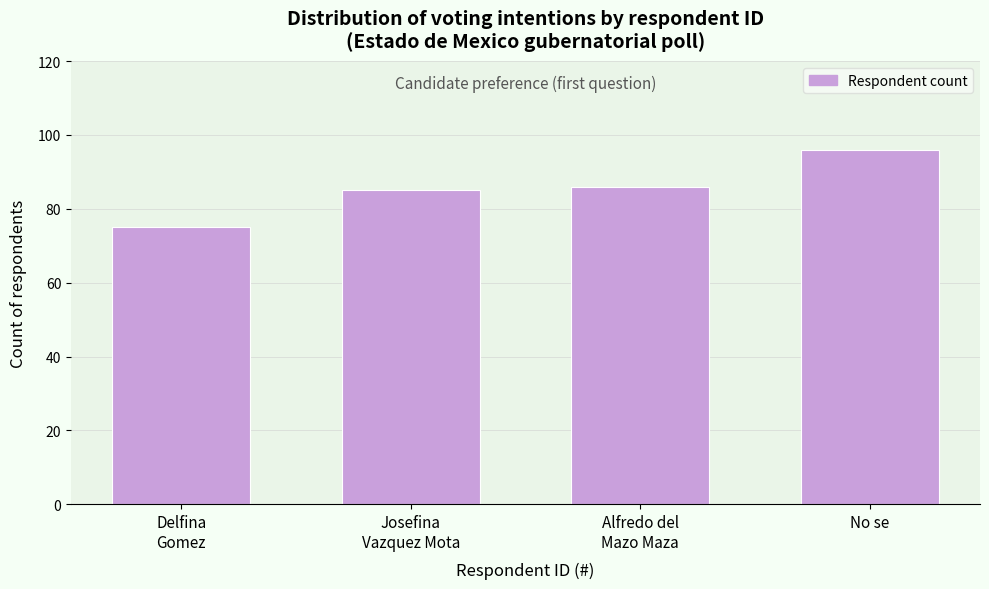

Reading left to right, extract all data points from this chart.

75	85	86	96